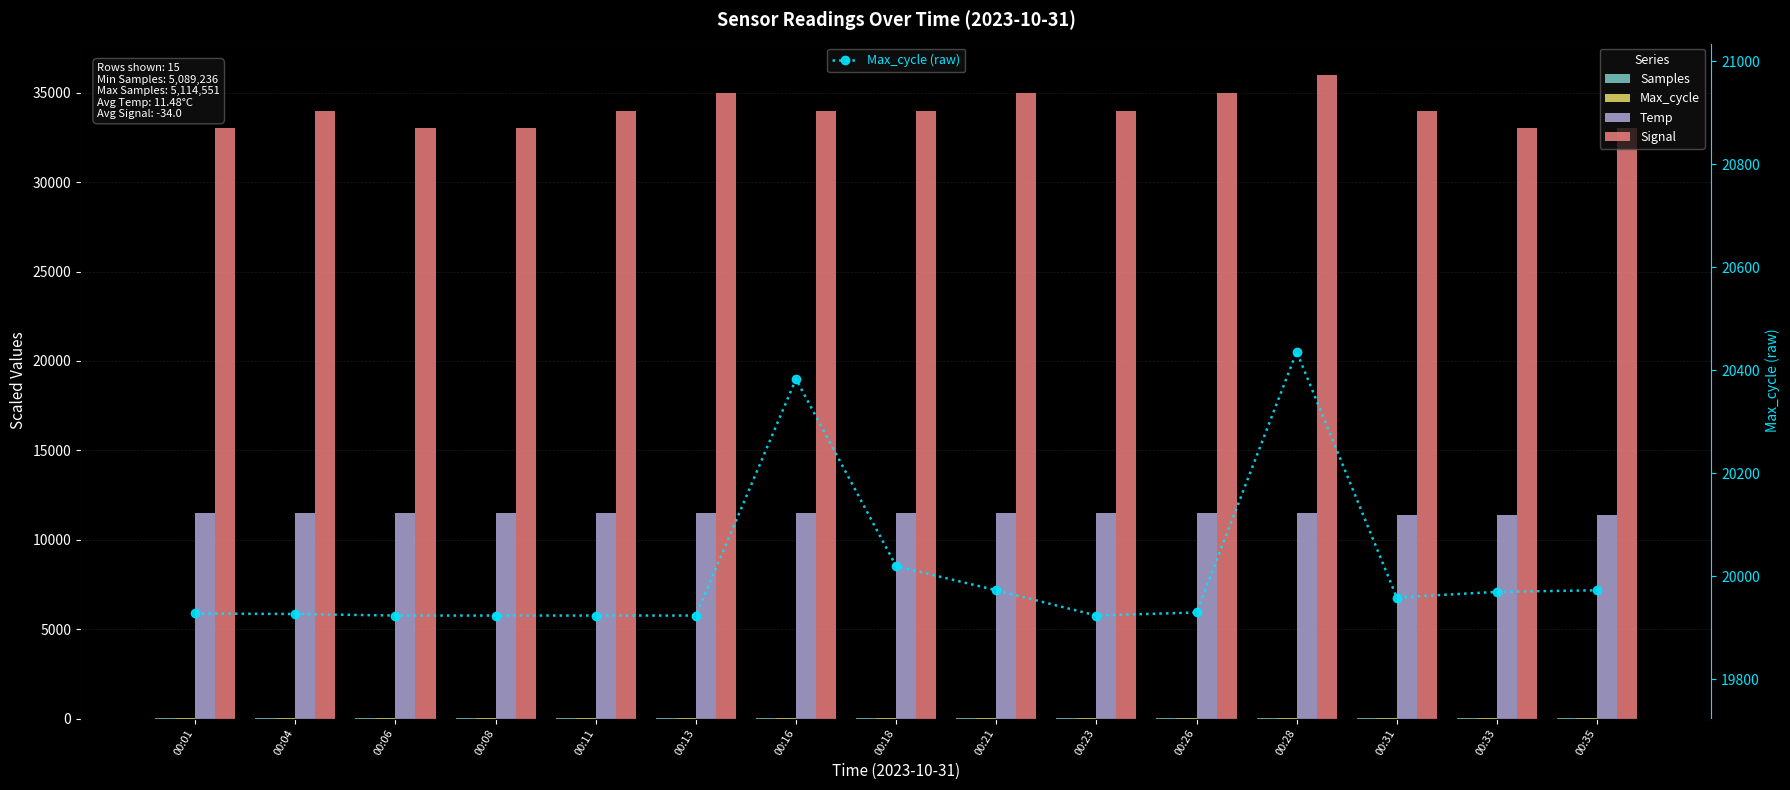

How many groups of bars are there?

15